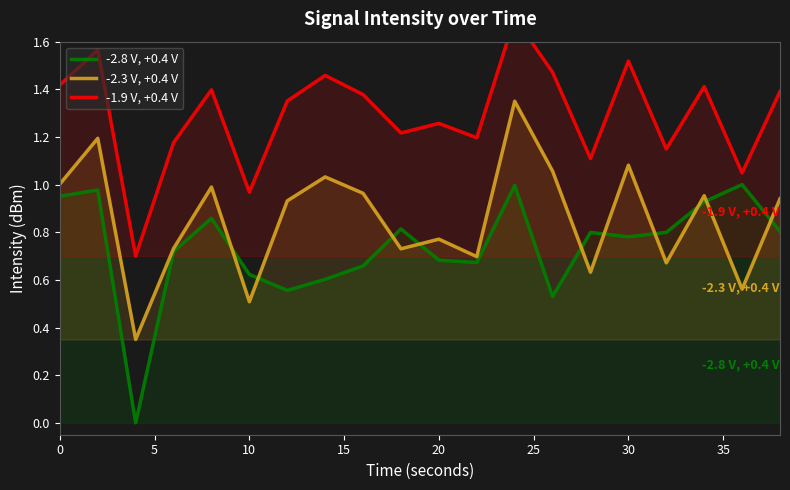

Is it true that -2.3 V, +0.4 V equals 0.6 at 30?

False